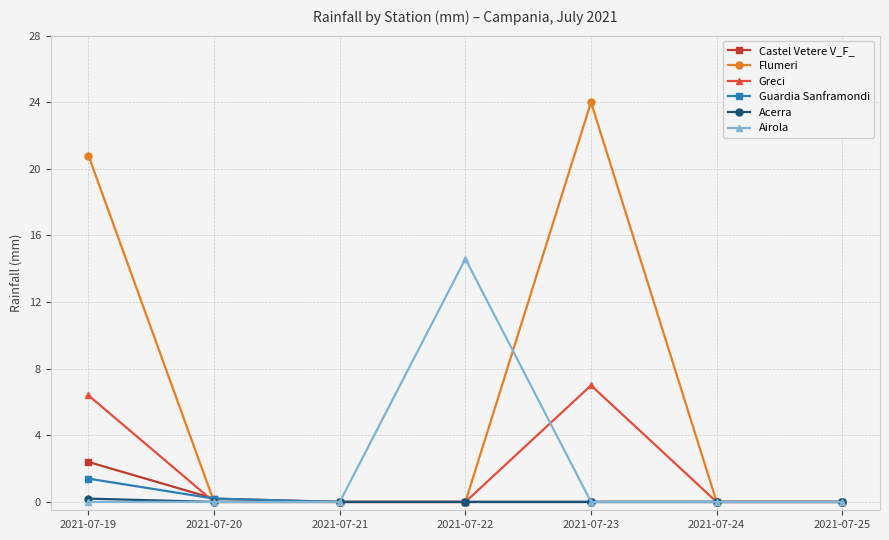

Is the value of Flumeri at 2021-07-23 greater than the value of Greci at 2021-07-22?

Yes